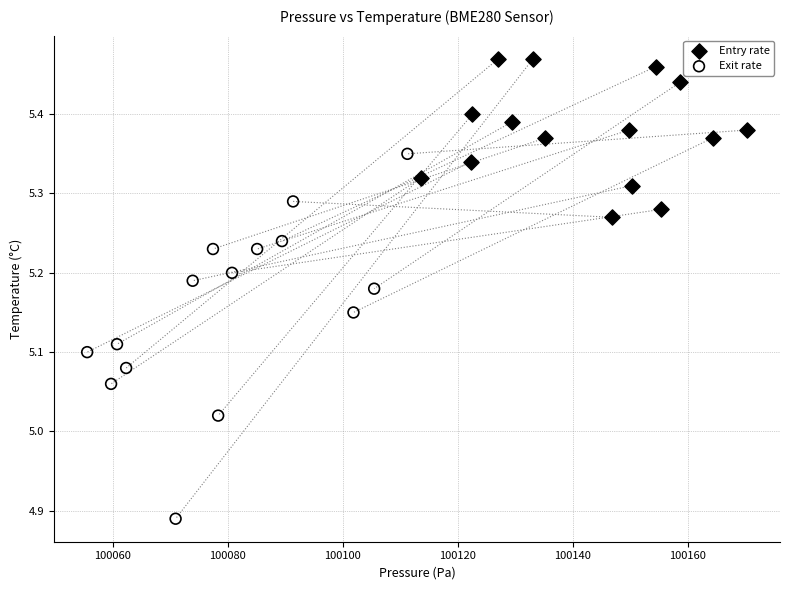

Which series has the largest Y range (max minus min)?

Exit rate